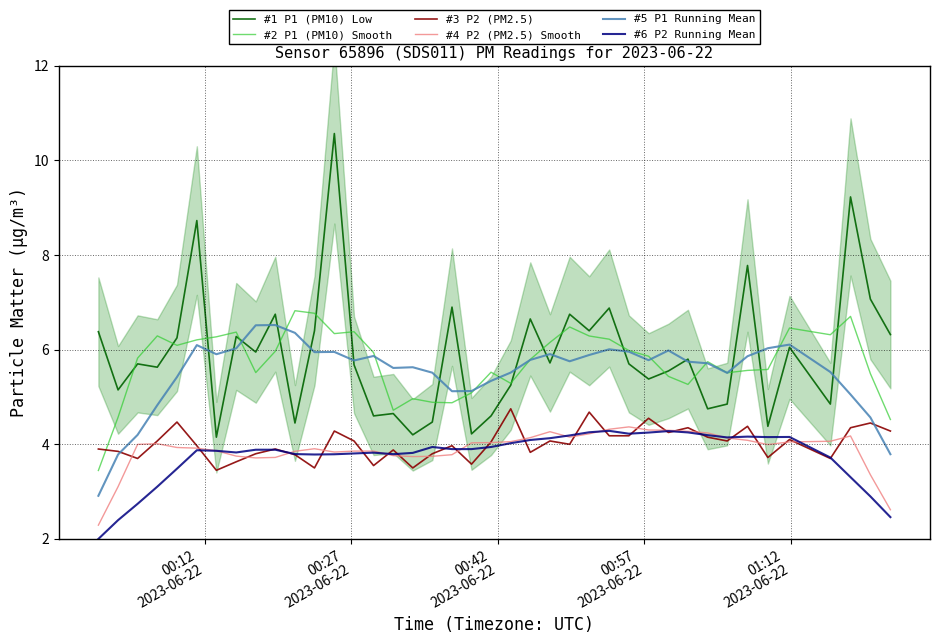

What is the highest value of the #1 P1 (PM10) Low series?

10.6